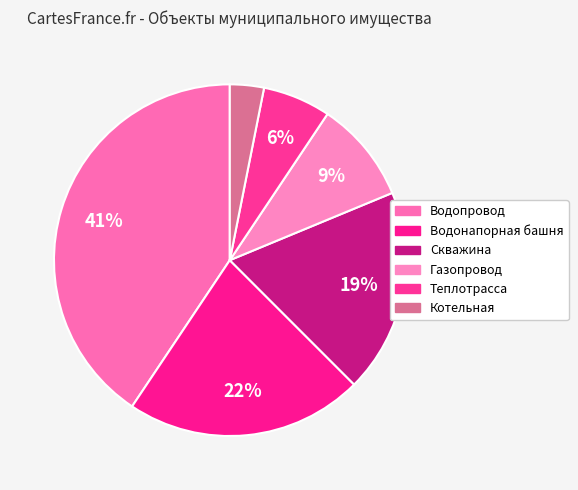

Rank the categories by value from lowest to highest.

Котельная, Теплотрасса, Газопровод, Скважина, Водонапорная башня, Водопровод